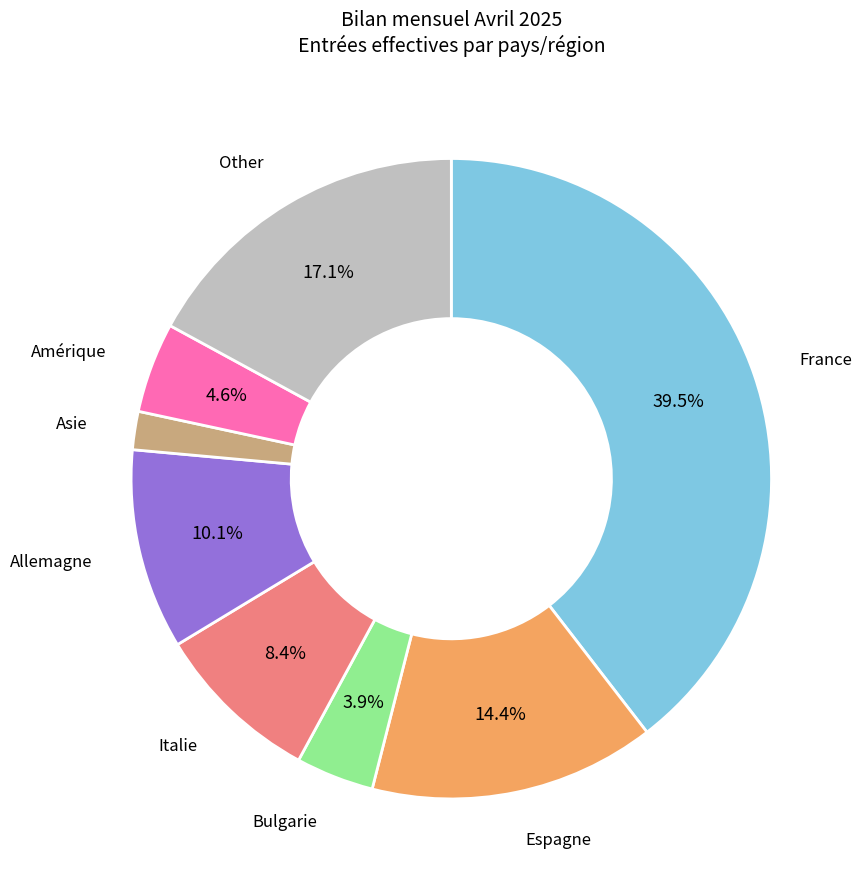

Rank the categories by value from lowest to highest.

Asie, Bulgarie, Amérique, Italie, Allemagne, Espagne, Other, France